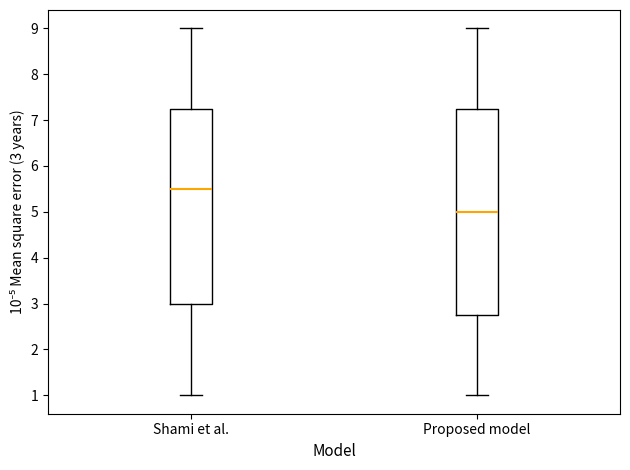

Where does the median line of the box for Proposed model sit on the y-axis? The values are not printed on the chart, so give them approximately, as read against the axis.

5.0